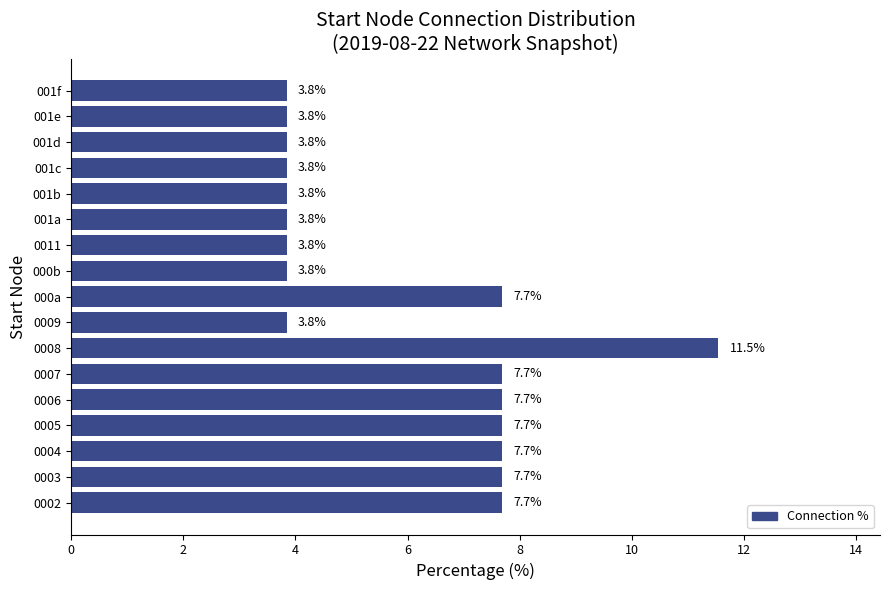

The value at 000a is 7.7. True or false?

True